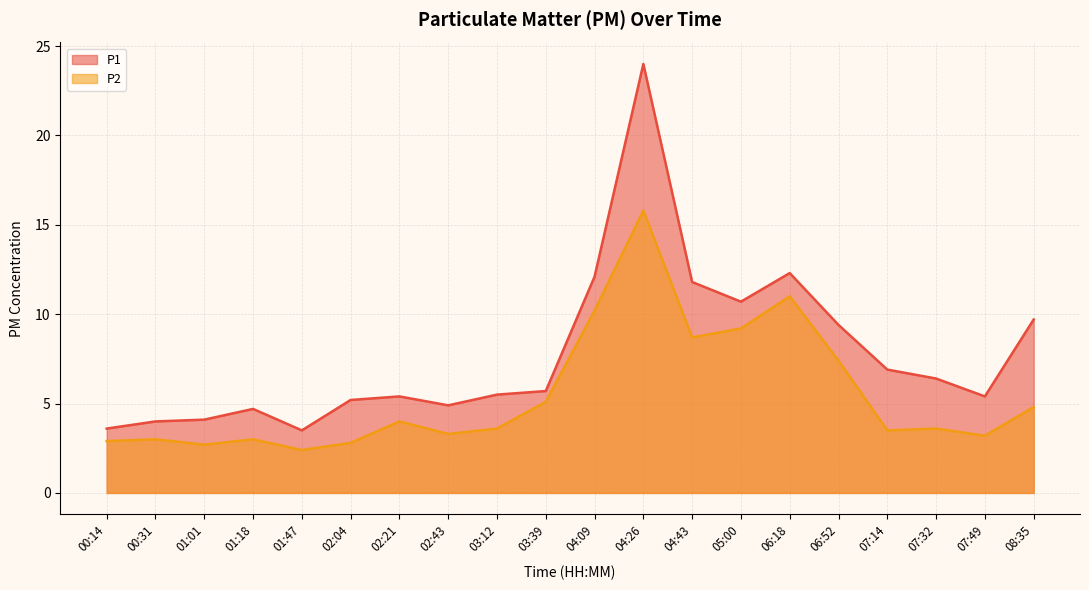

Which has a higher value, 04:09 or 08:35?

04:09